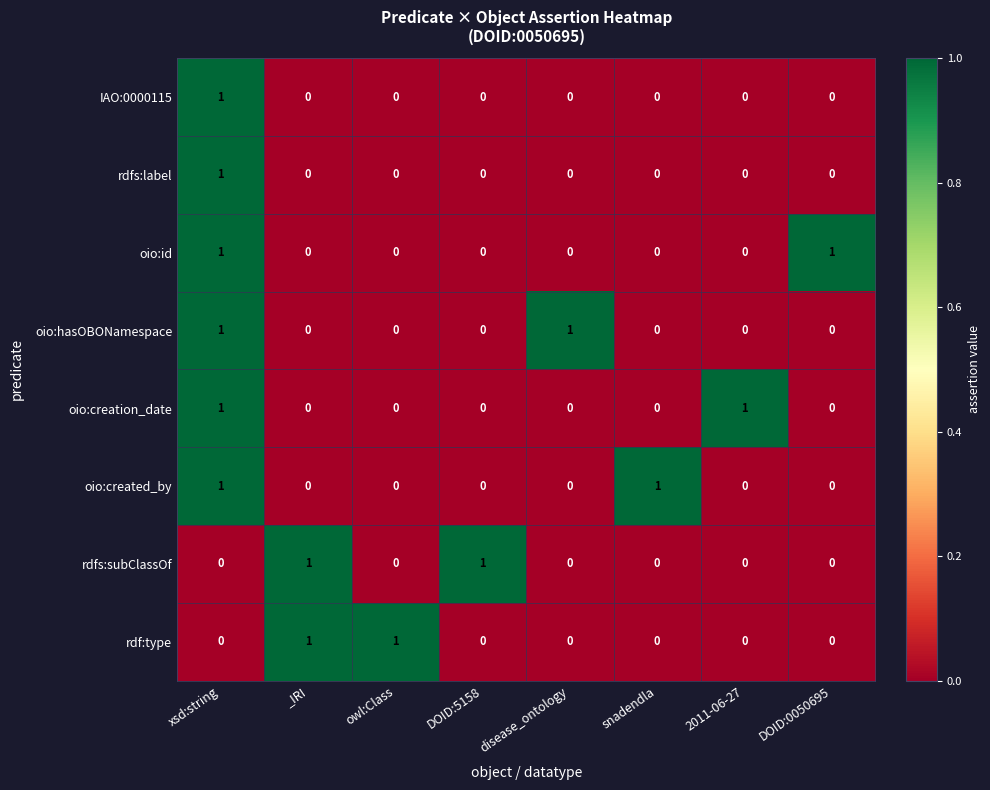

At how many categories does at least one series exceed 0?

8